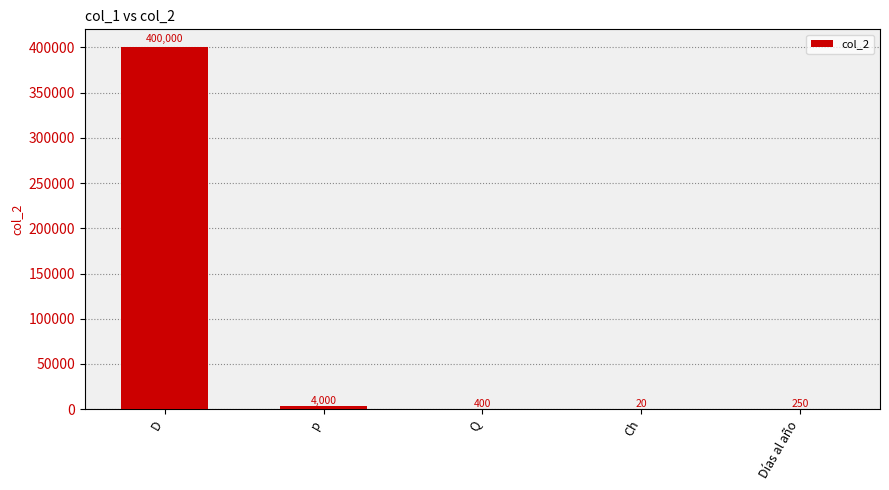

At which label does the data first exceed 400?

D